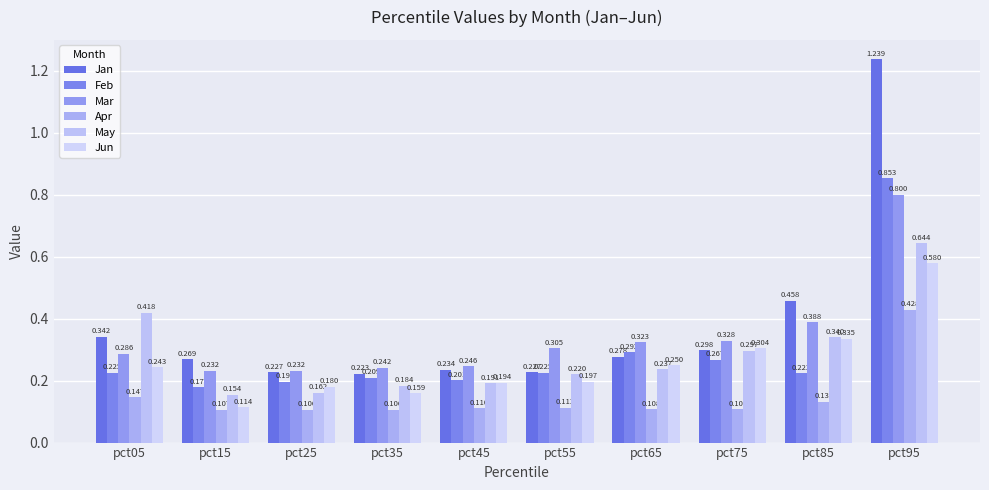

How many bars are there in each group?

6